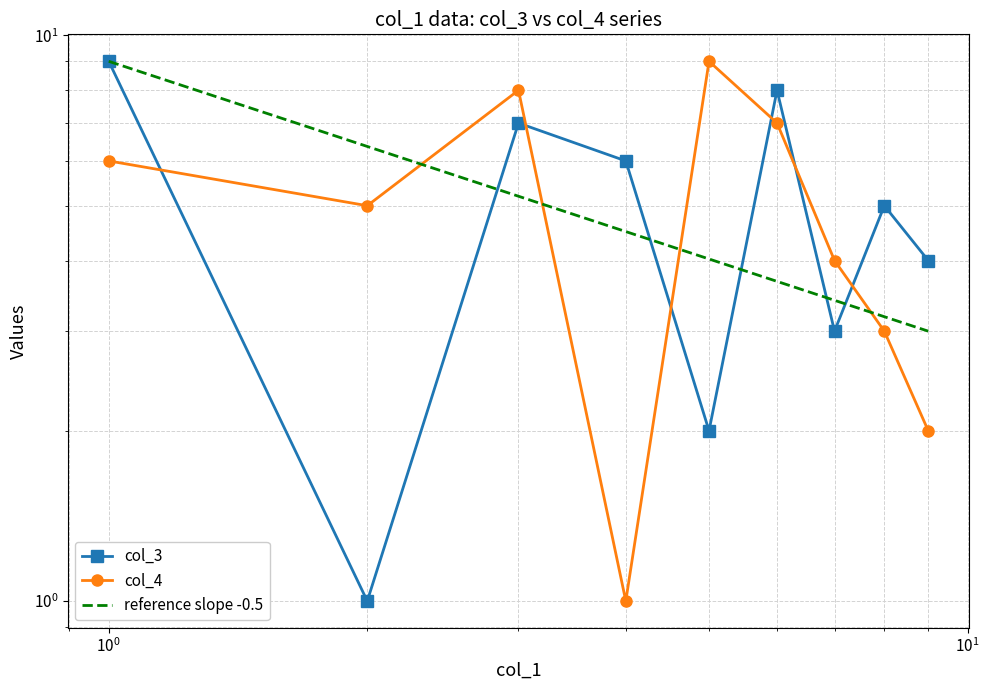

At how many categories does at least one series exceed 5?

6